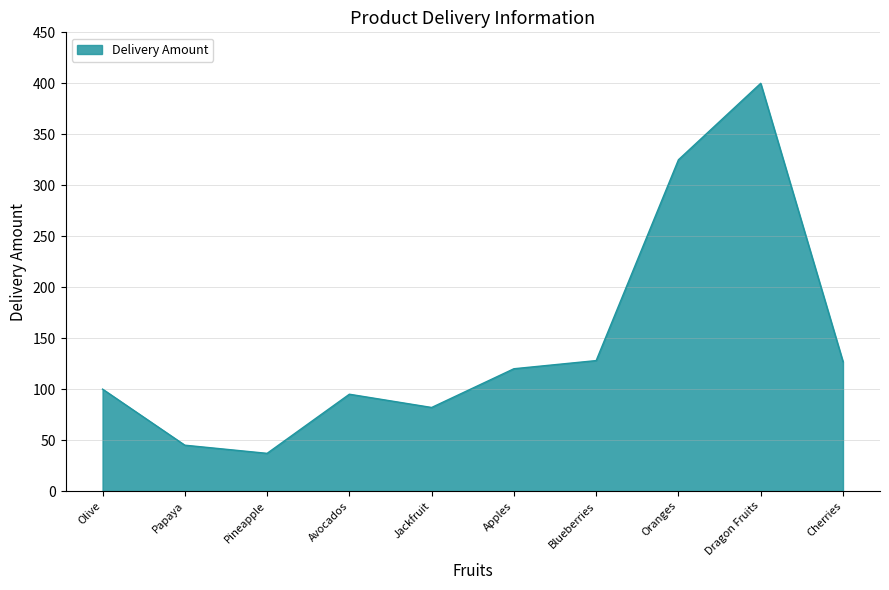

At which category does the data reach its first local valley?

Pineapple